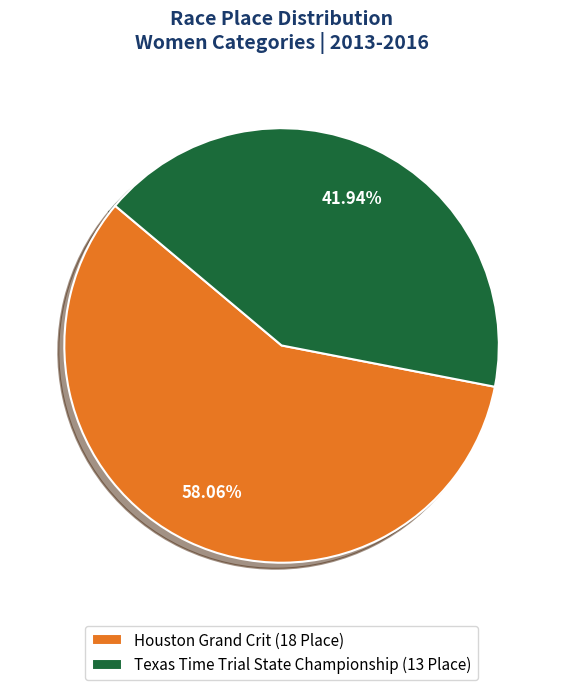

What portion of the pie excludes Texas Time Trial State Championship?

58.1%